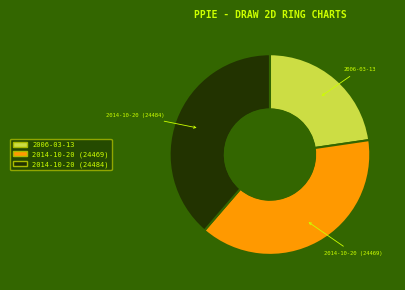

What is the ratio of the value at 2014-10-20 (24469) to the value at 2006-03-13?

1.7